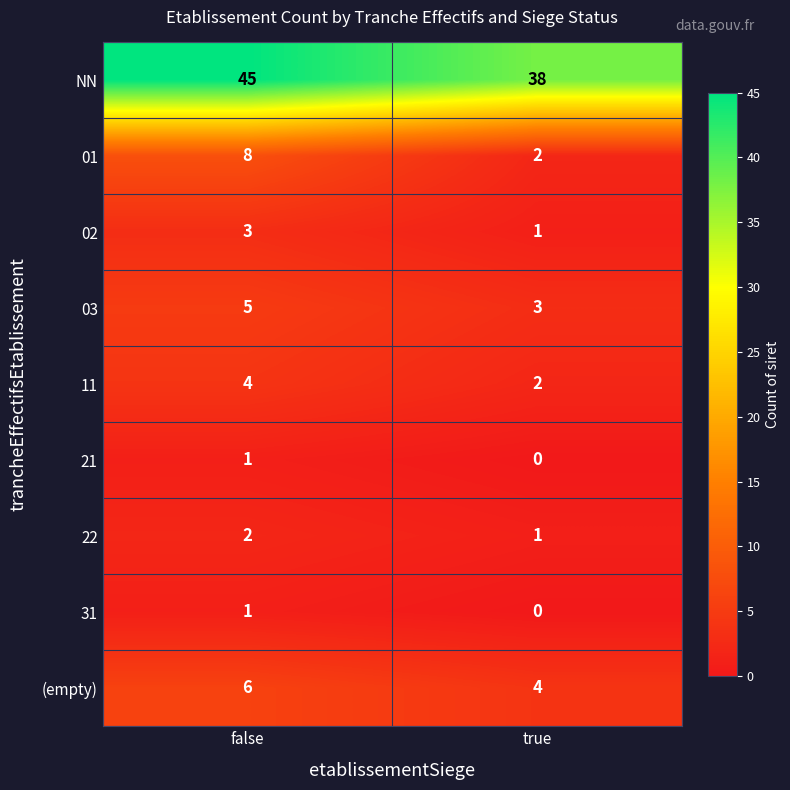

What is the total value across all series at false?

75